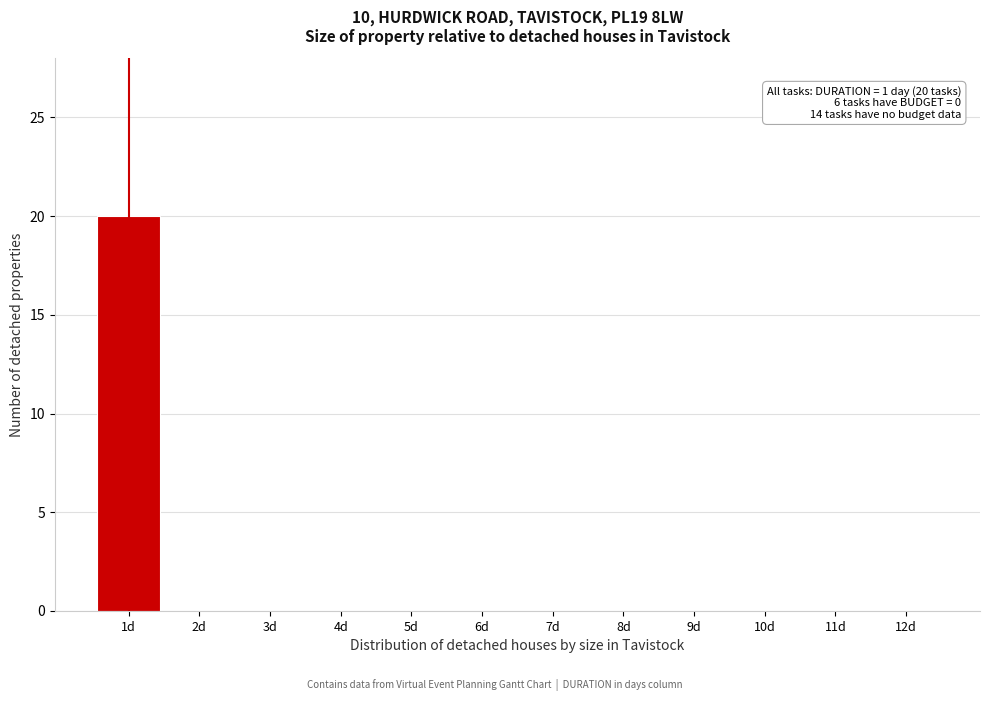

Which range on the x-axis has the tallest bar?

0.5 to 1.5